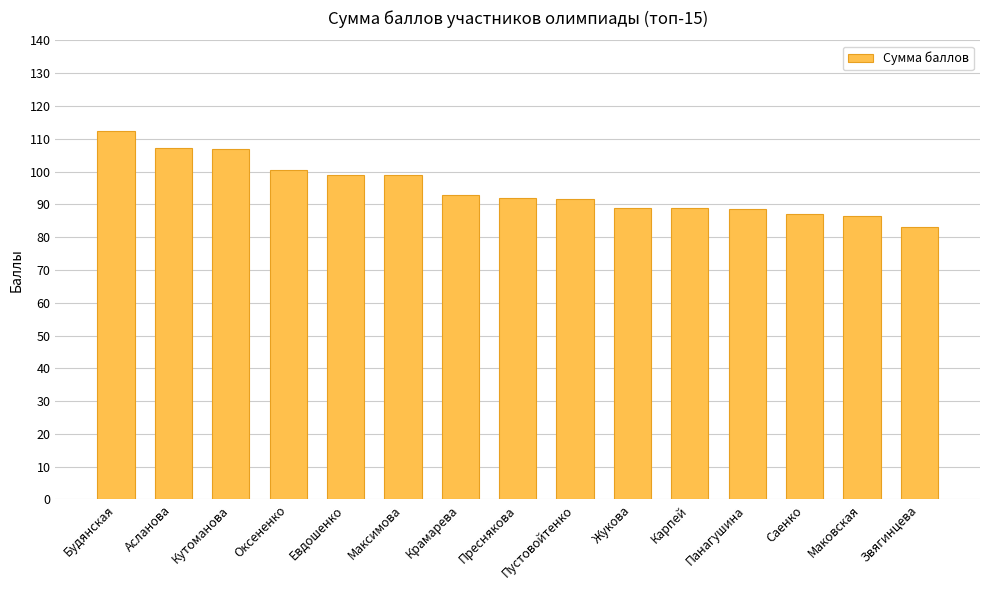

What is the change in value from Евдошенко to Карпей?

-10.0